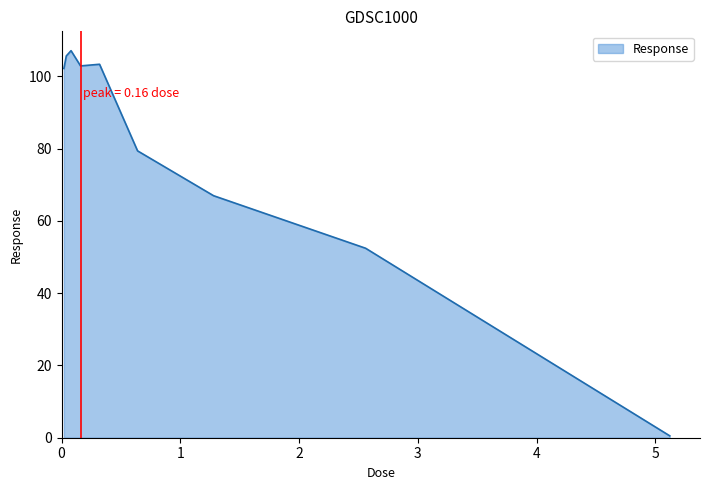

What is the difference between the maximum and minimum values?

106.5